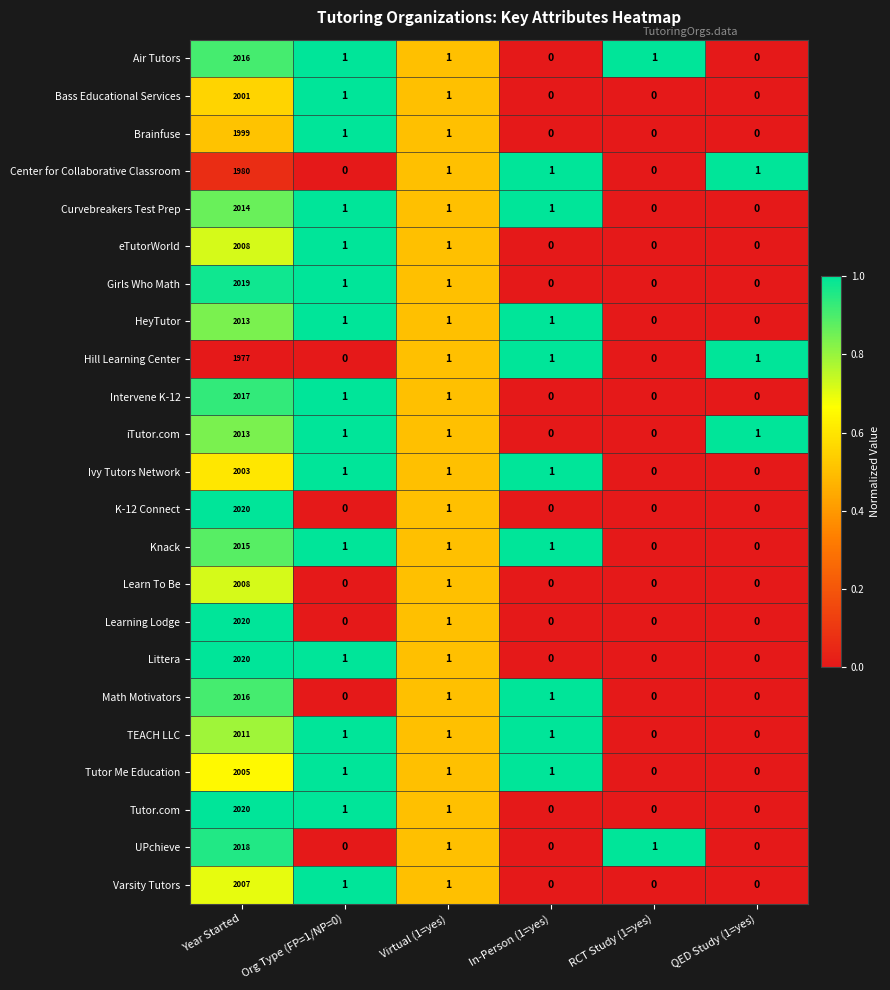

The value of Learn To Be at In-Person (1=yes) is 1396. True or false?

False